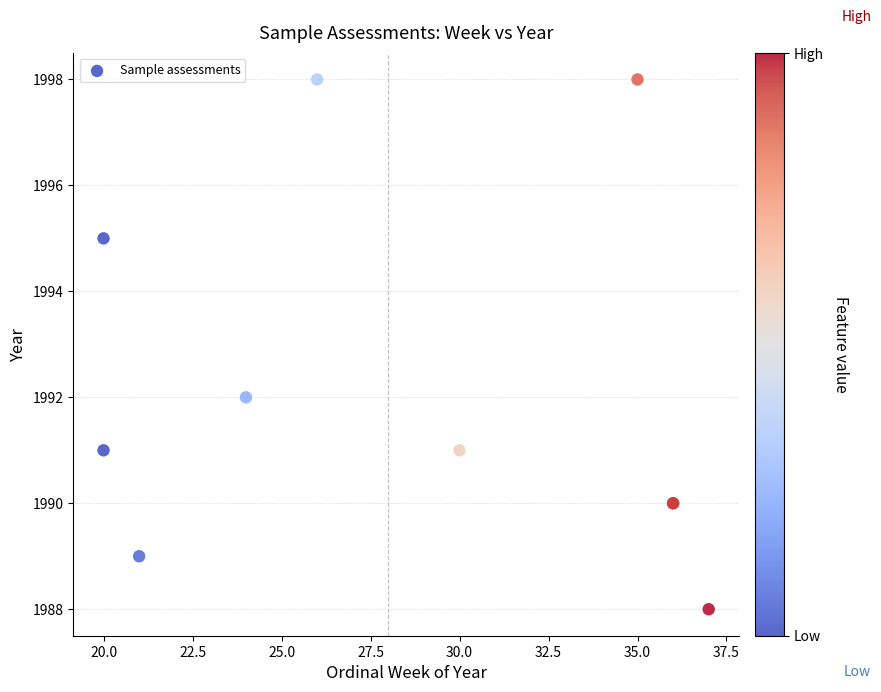

What Y value in the scatter plot is closest to 1993?

1992